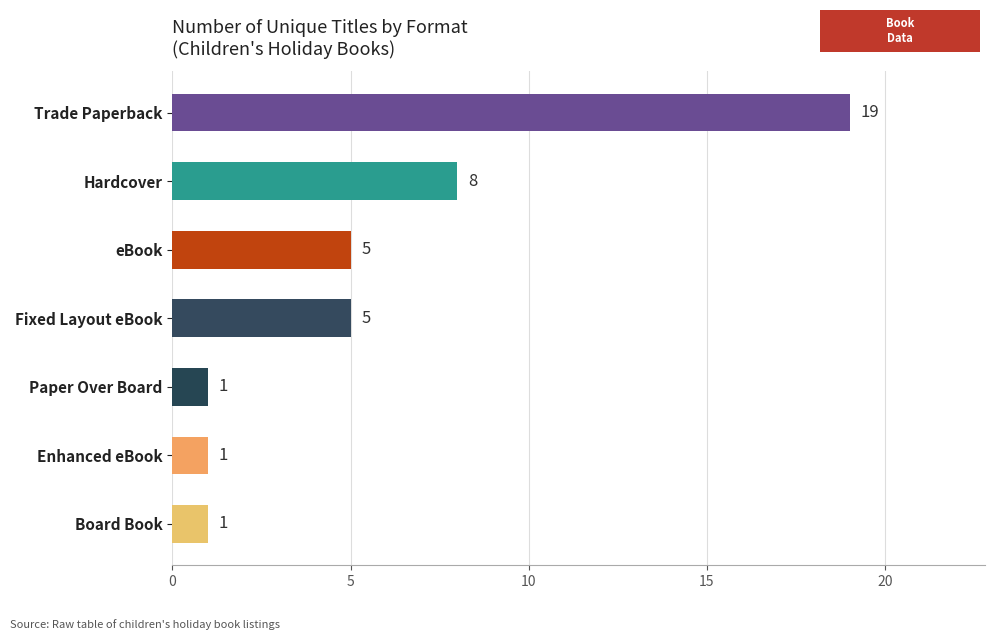

The chart shows a value of 0 at Board Book. True or false?

False